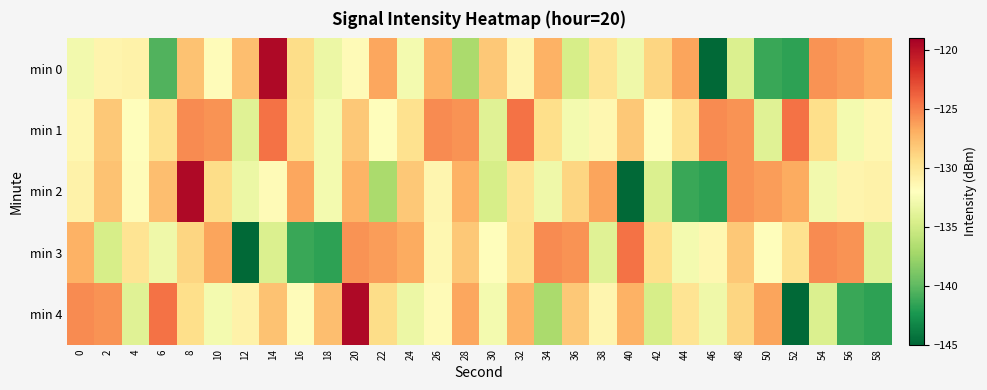

Rank the series by their maximum value, from lowest to highest.

min 1, min 3, min 0, min 2, min 4